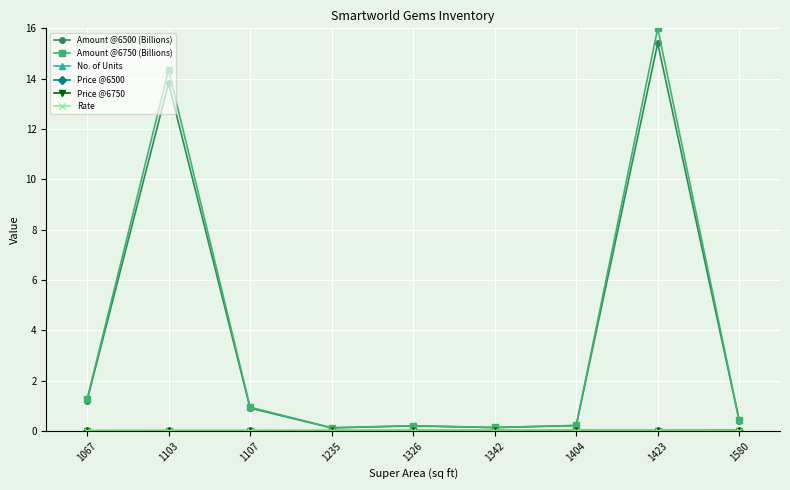

What is the sum of the Amount @6750 (Billions) values at 1580 and 1107?

1.4